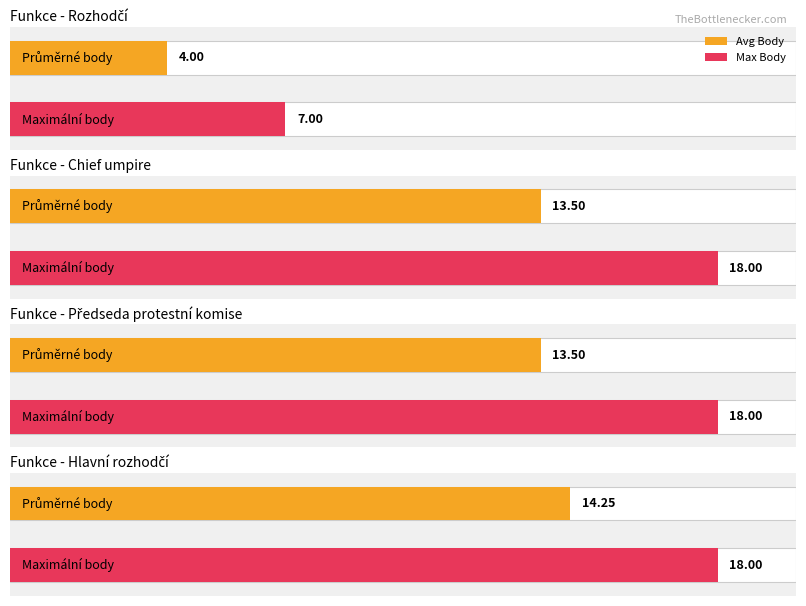

The value at 10 is 7.0. True or false?

True